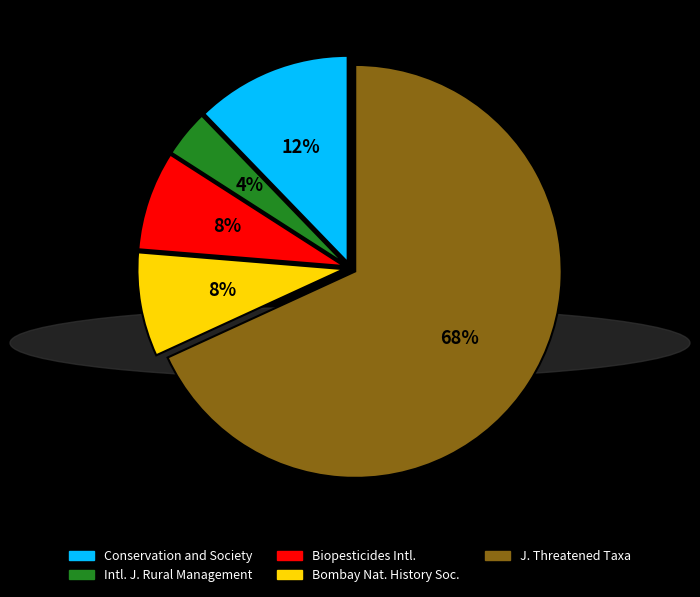

Does any single category account for the majority?

Yes